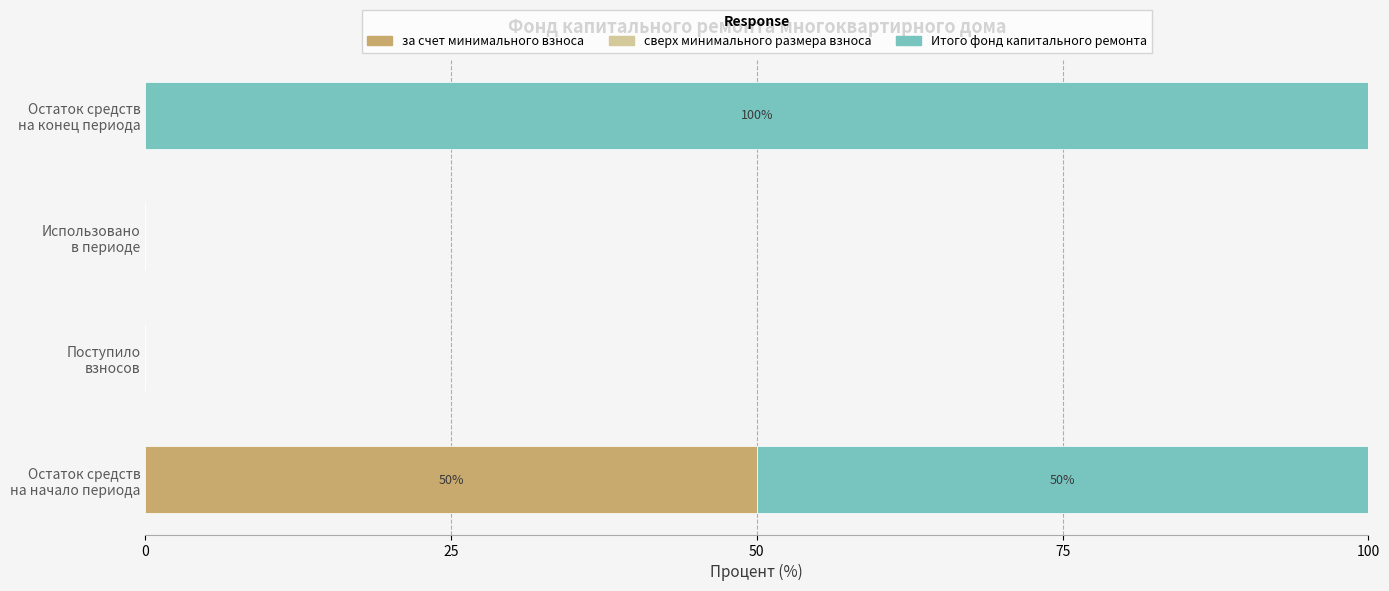

What is the sum of all за счет минимального взноса values?

50